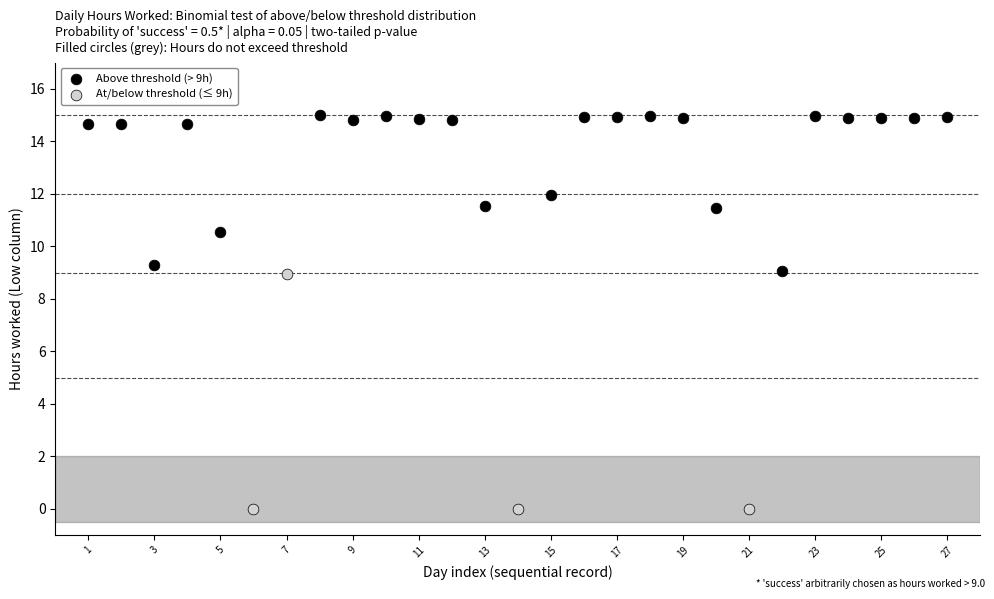

Which series has the largest Y range (max minus min)?

At/below threshold (≤ 9h)